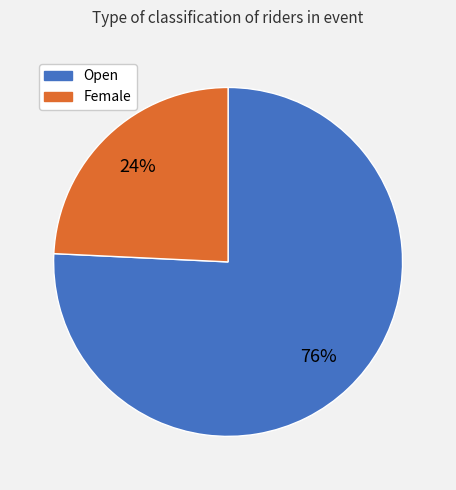

To the nearest percent, what is the difference between the Open and Female slice percentages?

52%